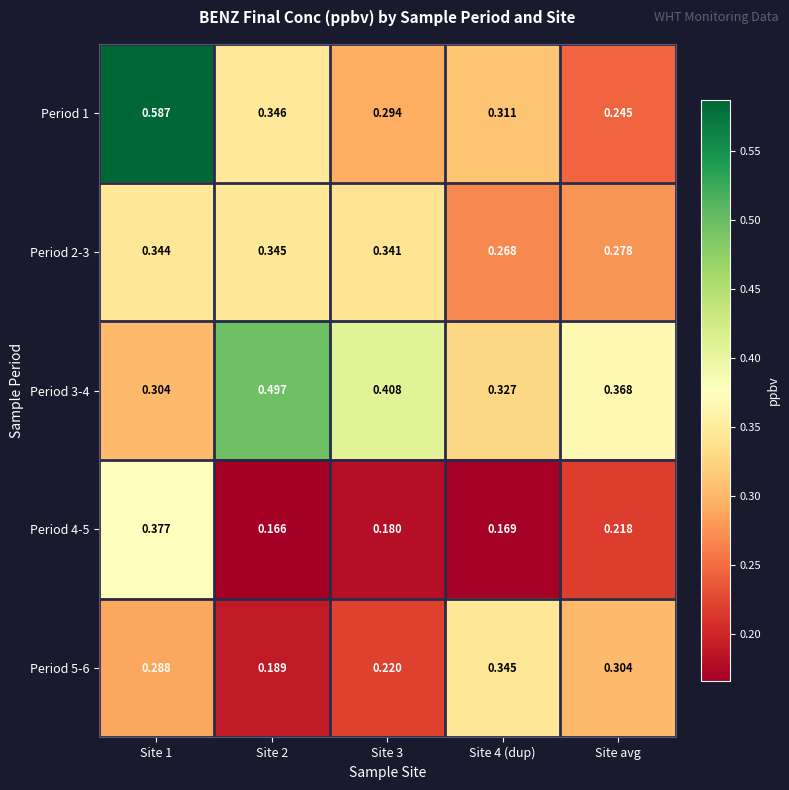

Reading left to right, transcribe all the data shown in this chart.

Period 1: Site 1=0.6	Site 2=0.3	Site 3=0.3	Site 4 (dup)=0.3	Site avg=0.2
Period 2-3: Site 1=0.3	Site 2=0.3	Site 3=0.3	Site 4 (dup)=0.3	Site avg=0.3
Period 3-4: Site 1=0.3	Site 2=0.5	Site 3=0.4	Site 4 (dup)=0.3	Site avg=0.4
Period 4-5: Site 1=0.4	Site 2=0.2	Site 3=0.2	Site 4 (dup)=0.2	Site avg=0.2
Period 5-6: Site 1=0.3	Site 2=0.2	Site 3=0.2	Site 4 (dup)=0.3	Site avg=0.3